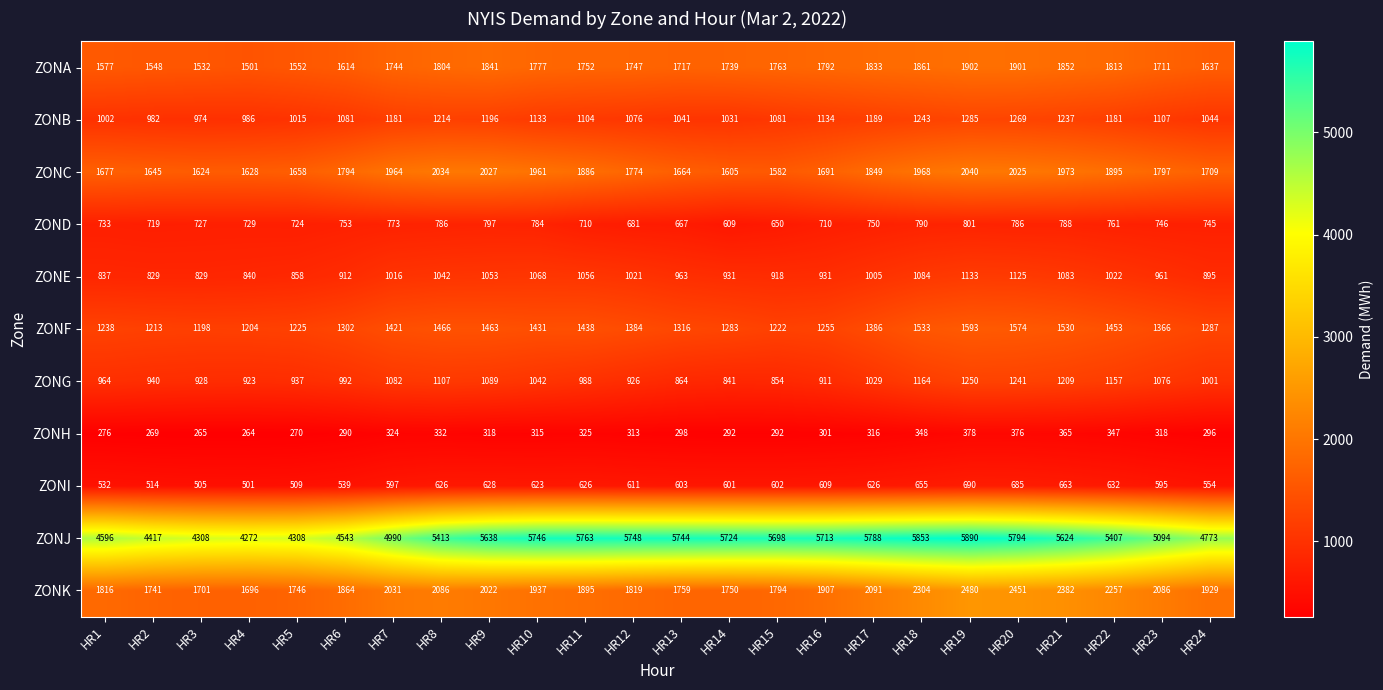

At which category is the sum across all series the highest?

HR19